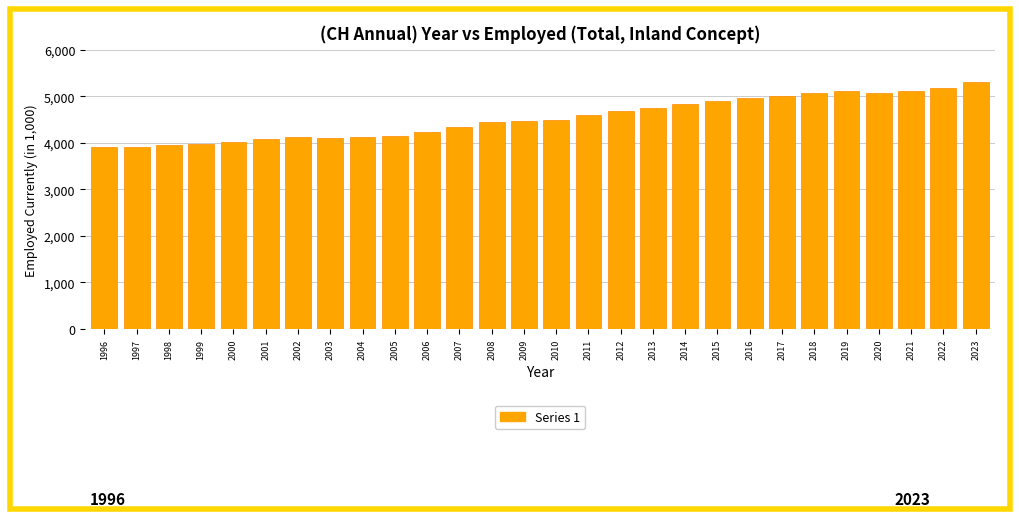

At which label does the data first exceed 4481?

2010